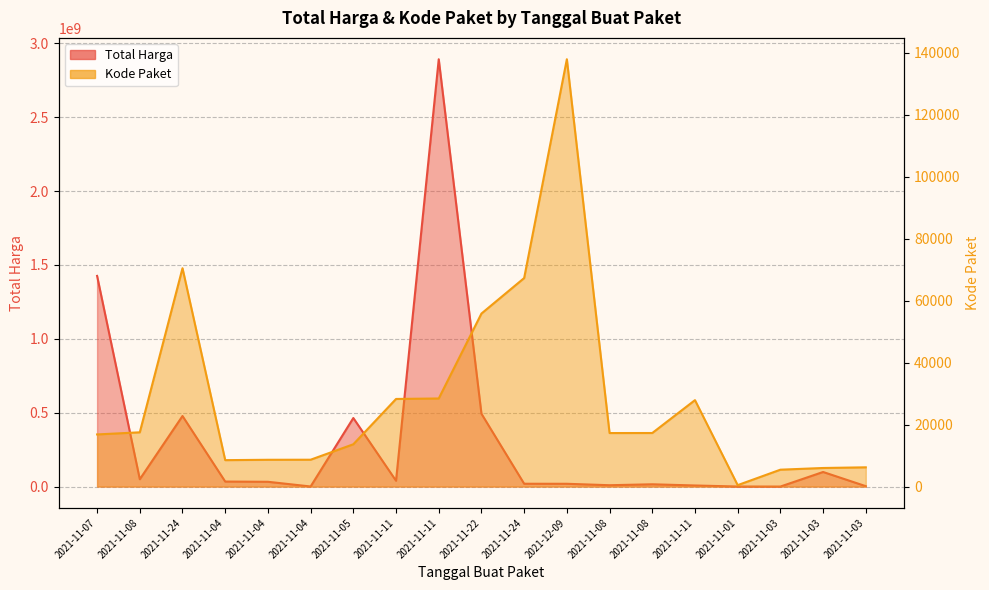

Read the Kode Paket value at 2021-11-03, to the nearest 100.

6200